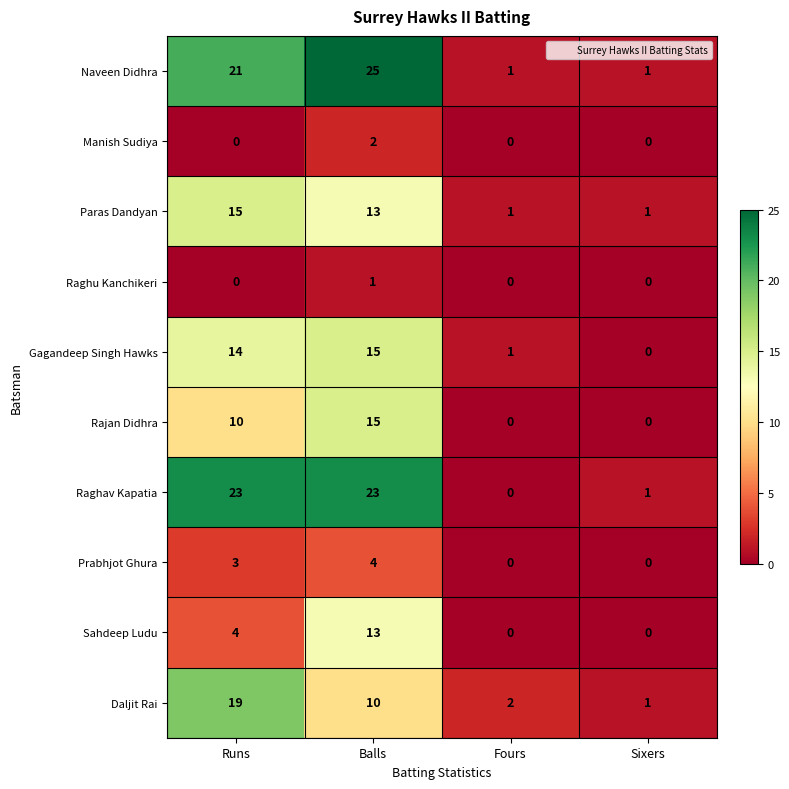

True or false: Prabhjot Ghura has a value of 2 at Runs.

False